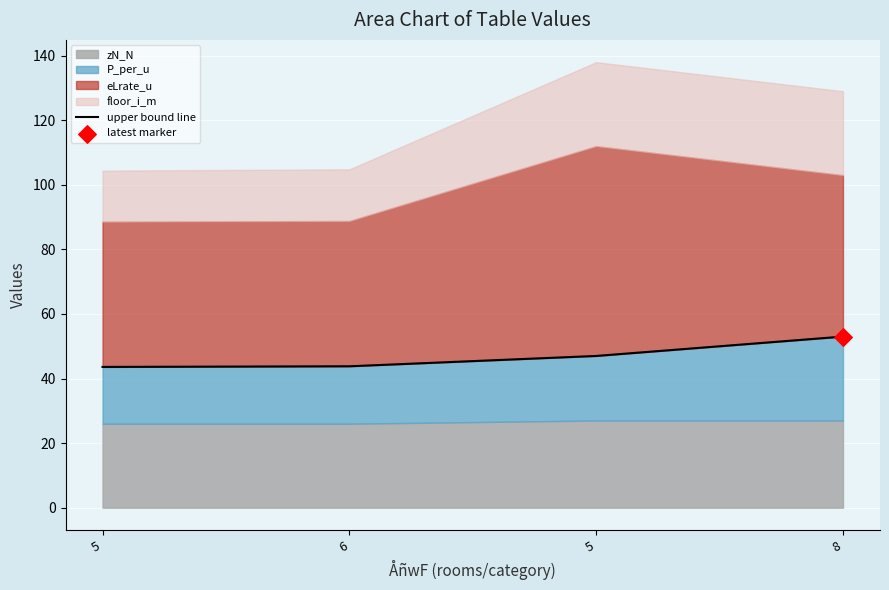

What is the change in value from 5 to 5?

+3.4